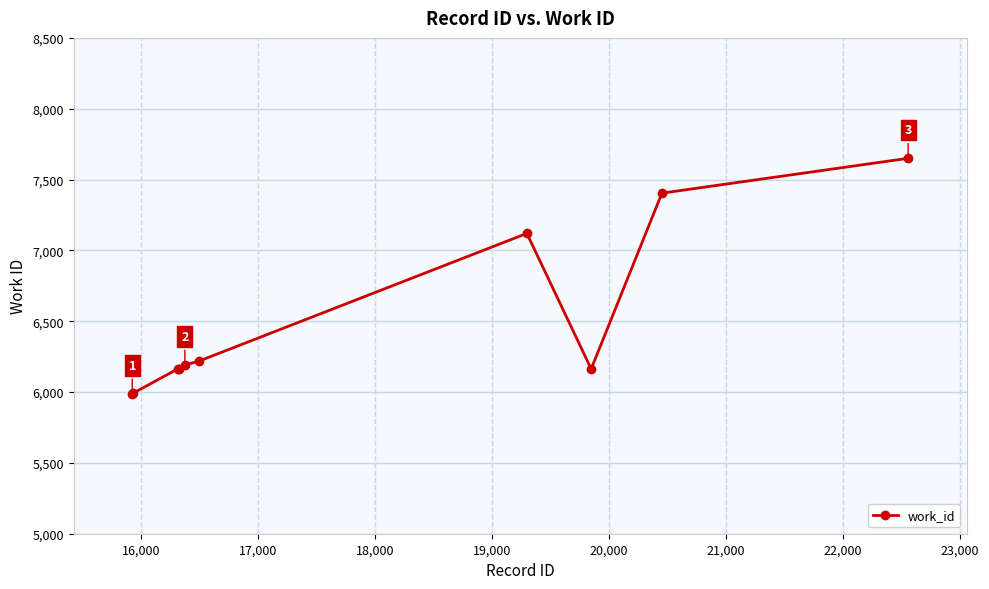

What is the greatest value displayed?

7650